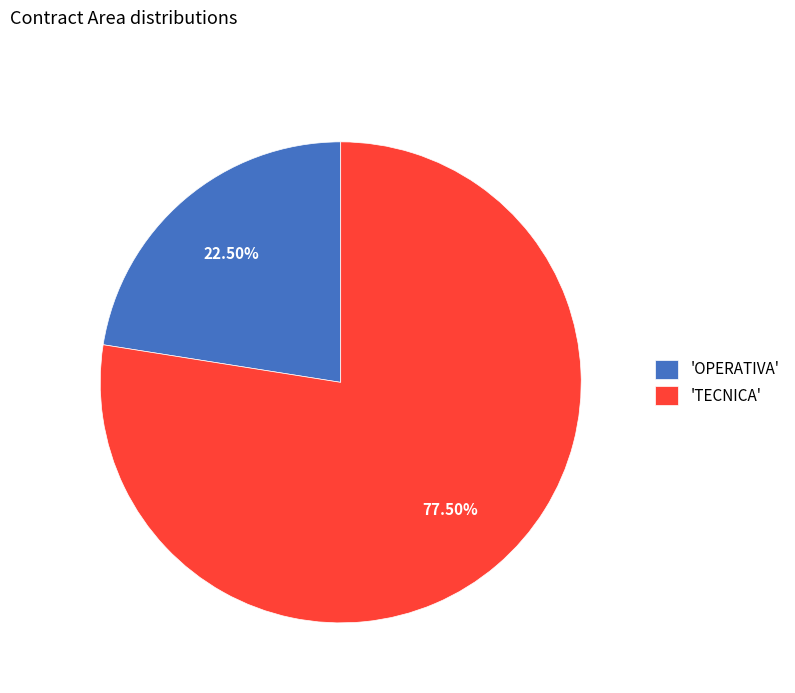

Is the sum of 'OPERATIVA' and 'TECNICA' greater than half?

Yes